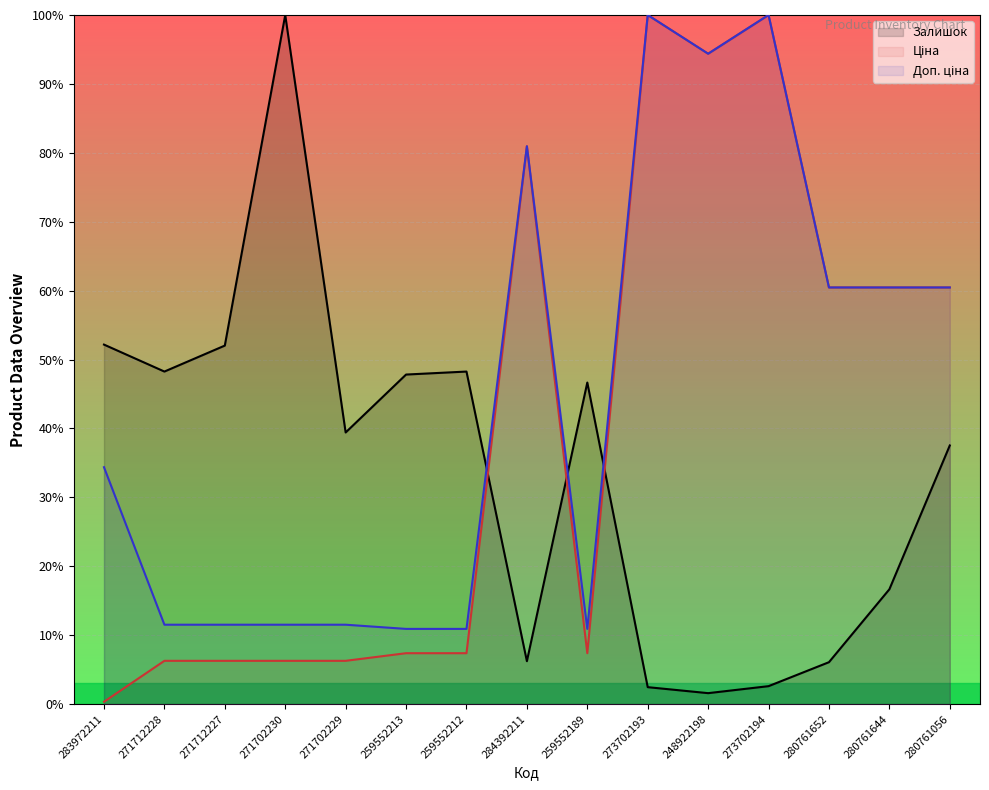

Which series has the largest total across all categories?

Доп. ціна